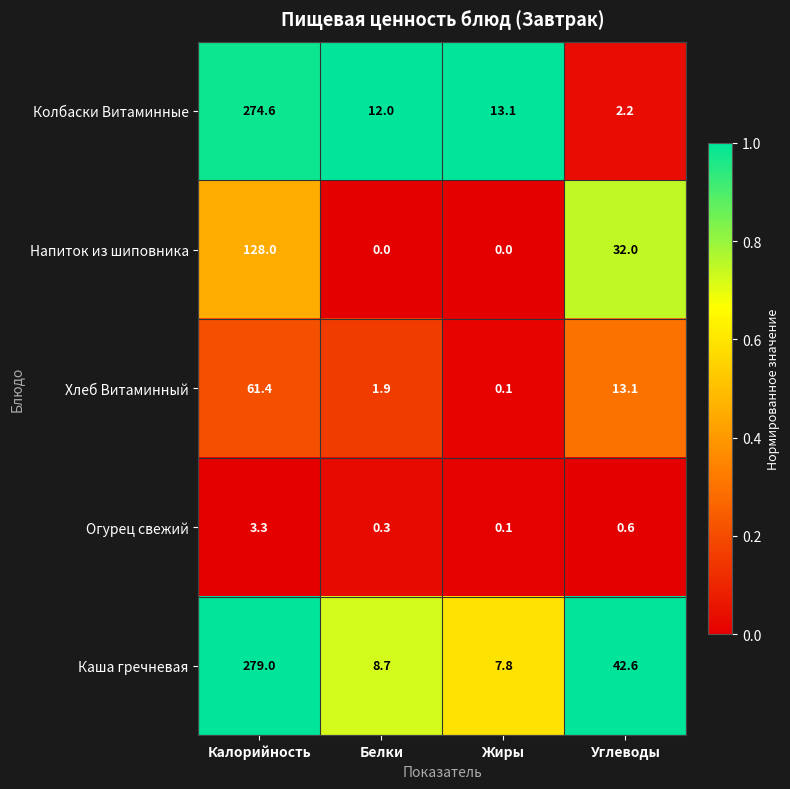

What is the total value across all series at Калорийность?

746.3